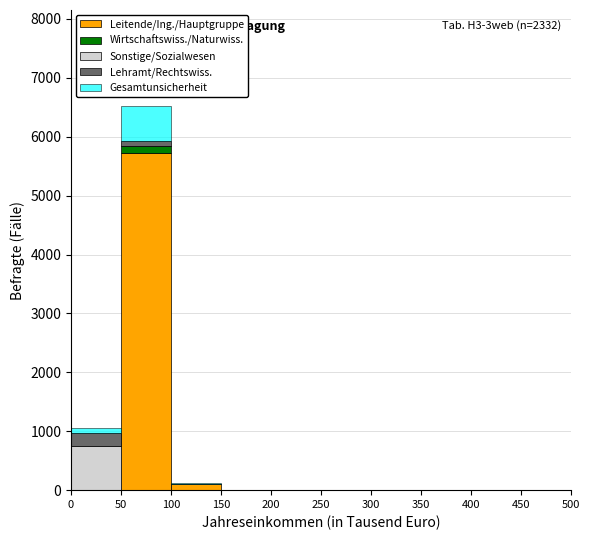

What is the maximum value for Leitende/Ing./Hauptgruppe?

5716.0